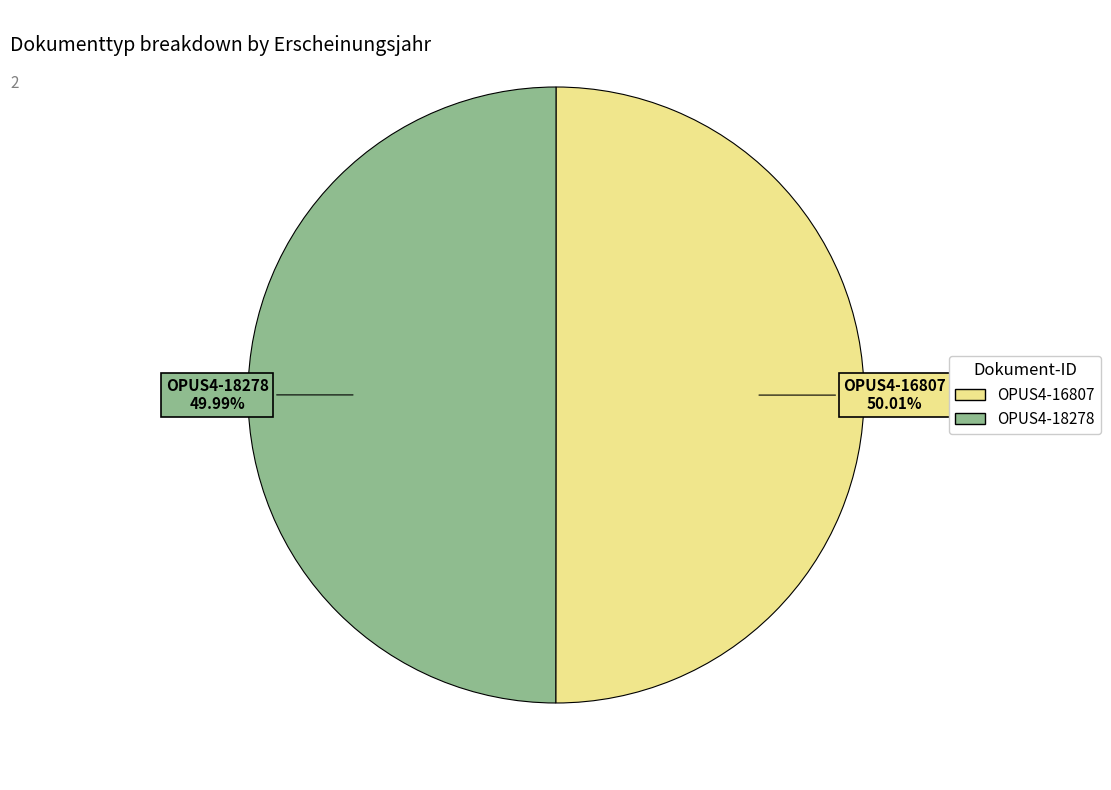

To the nearest percent, what is the average slice percentage?

50%